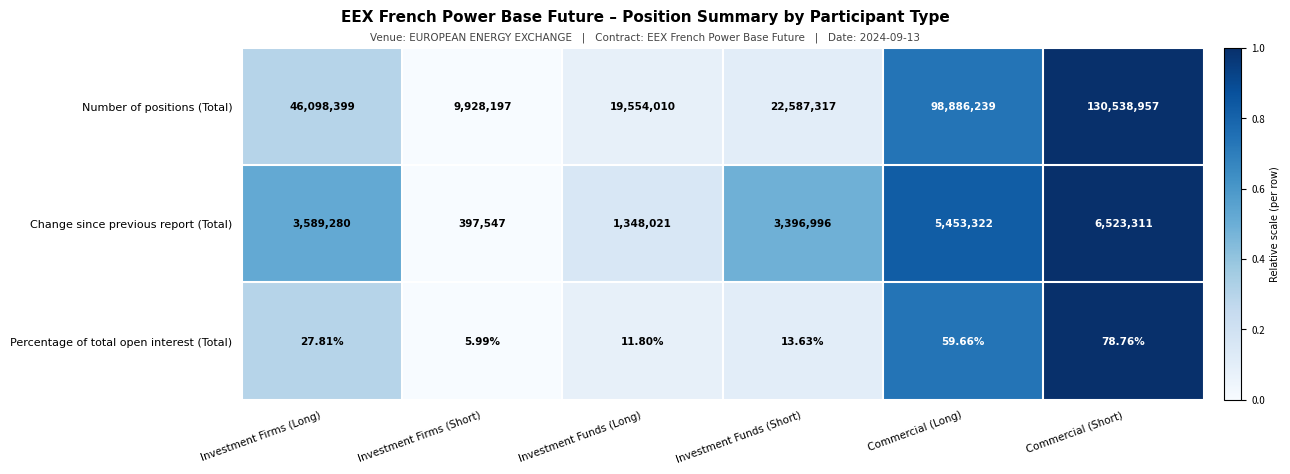

Where does the Percentage of total open interest (Total) series first go above 27?

Investment Firms (Long)